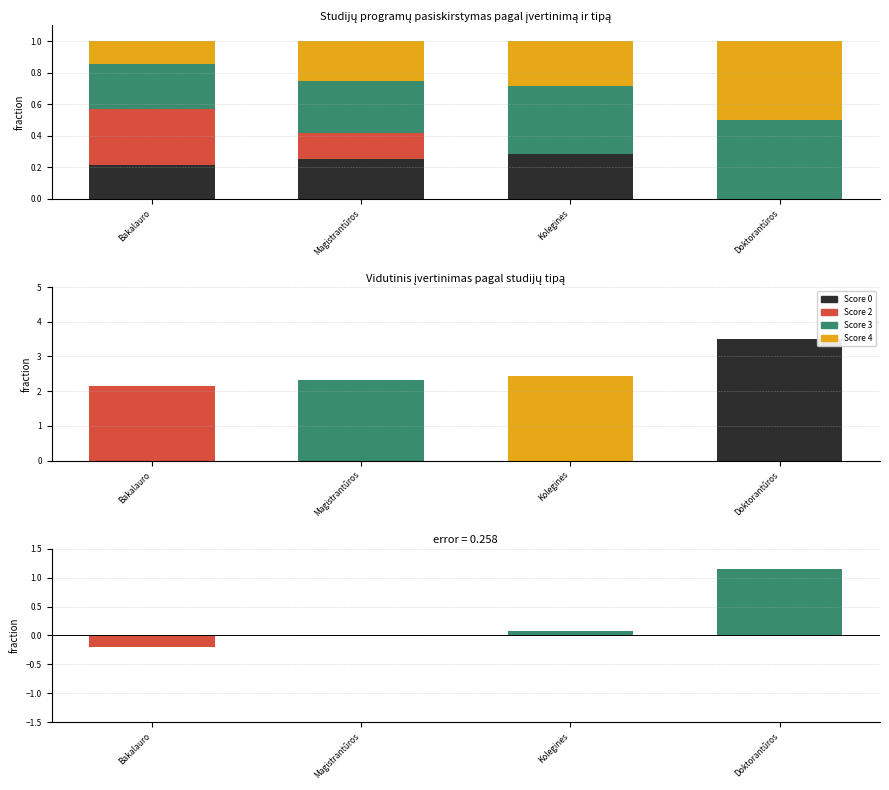

What is the difference between the highest and lowest values at Bakalauro?

0.2